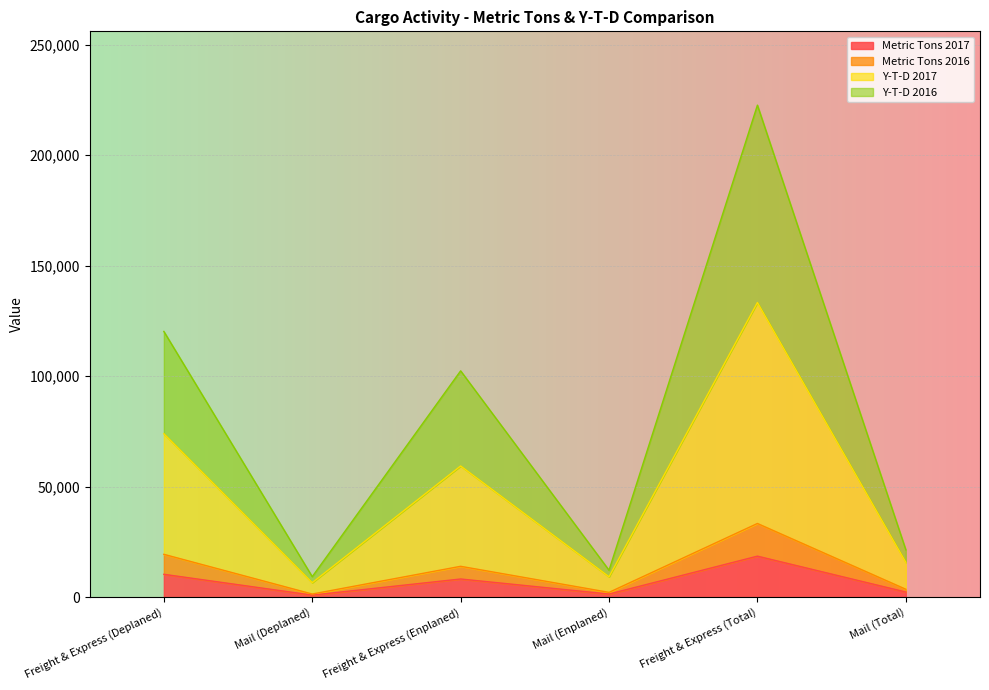

True or false: Metric Tons 2017 and Metric Tons 2016 intersect in this chart.

False